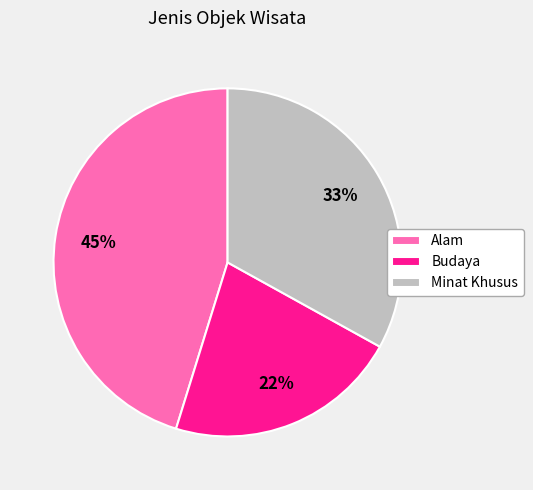

Does any single category account for the majority?

No